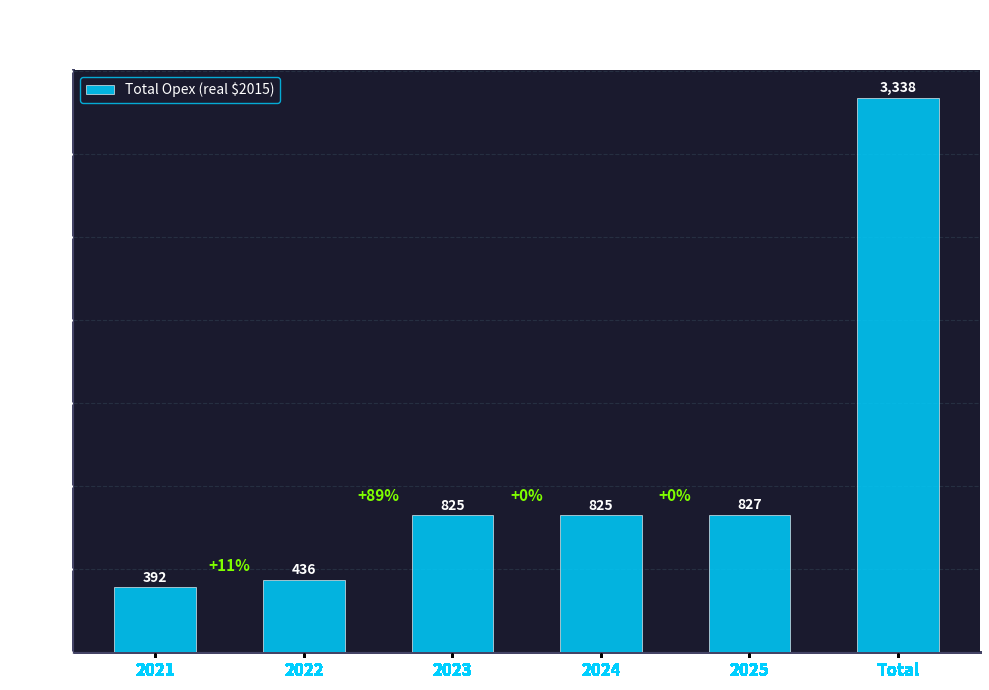

At which label does the data first exceed 824?

2023